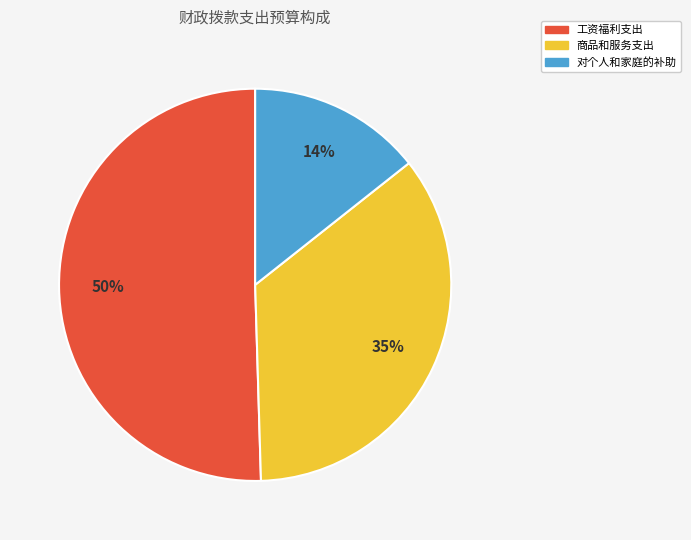

Combined, do 对个人和家庭的补助 and 工资福利支出 account for over 50%?

Yes